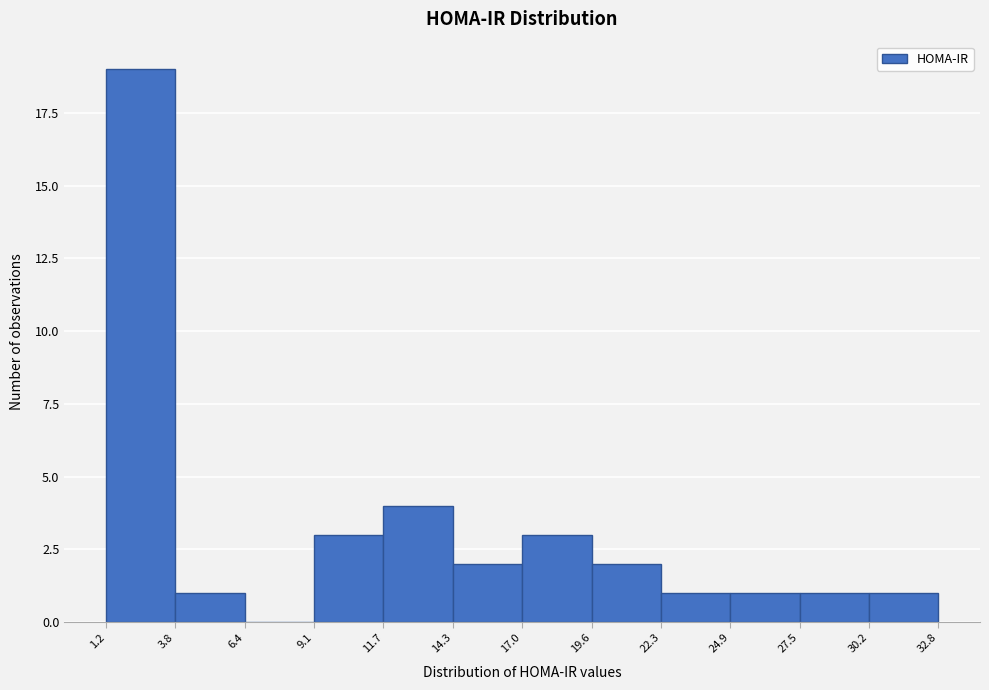

Reading left to right, list every bar in this chart as the range it spans on the x-axis followed by its height. The values are not printed on the chart, so give them approximately, as read against the axis.

1.2 to 3.8: 19
3.8 to 6.4: 1
6.4 to 9.1: 0
9.1 to 11.7: 3
11.7 to 14.3: 4
14.3 to 17.0: 2
17.0 to 19.6: 3
19.6 to 22.3: 2
22.3 to 24.9: 1
24.9 to 27.5: 1
27.5 to 30.2: 1
30.2 to 32.8: 1